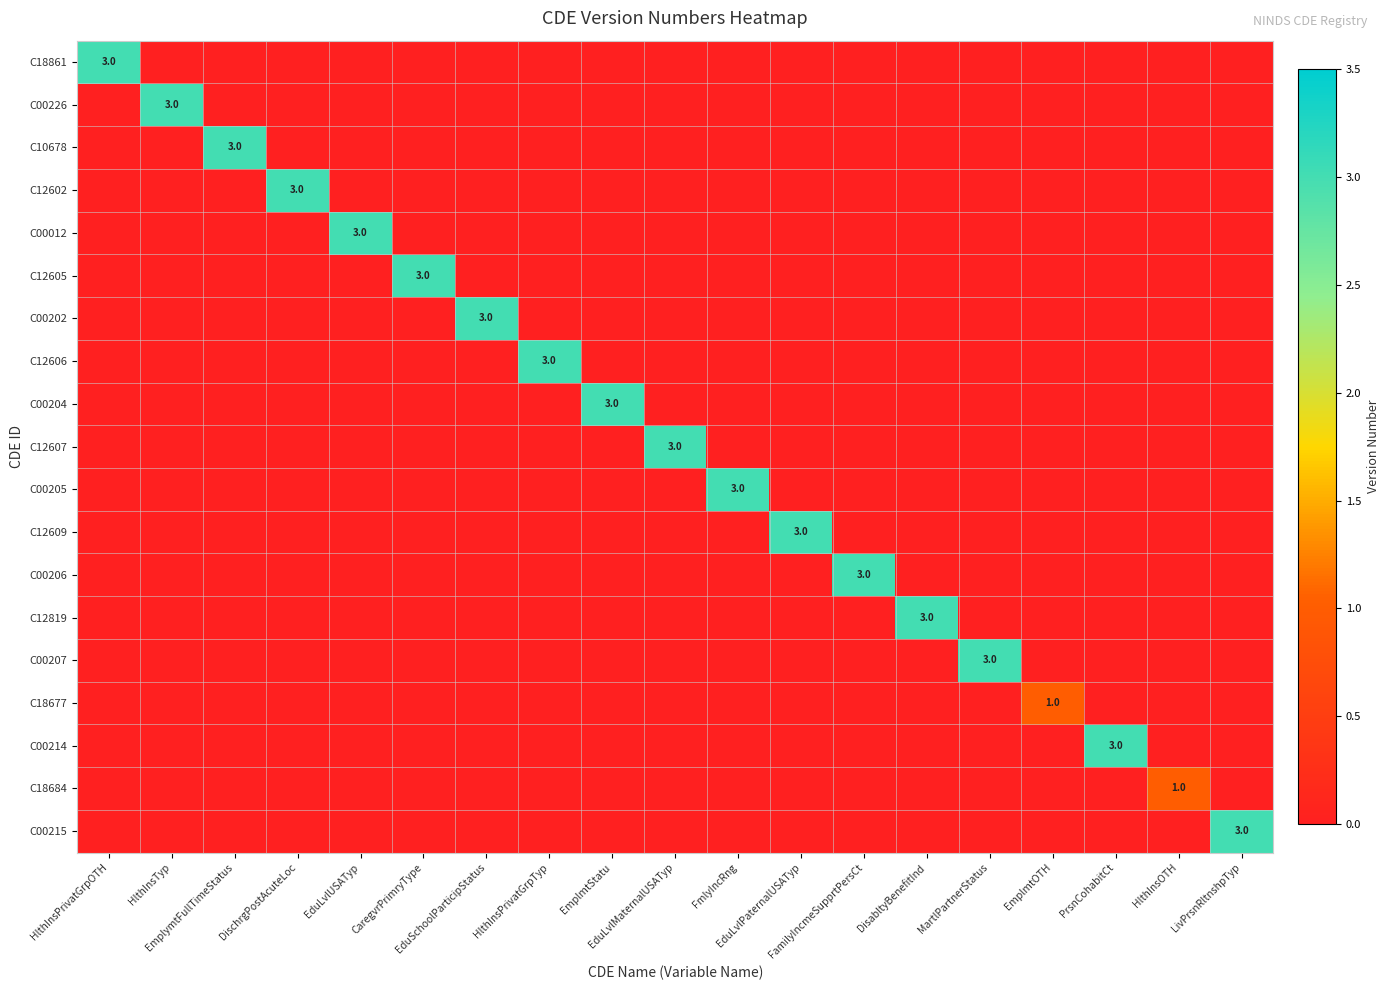

True or false: C00214 has a value of 0 at EmplmtStatu.

True